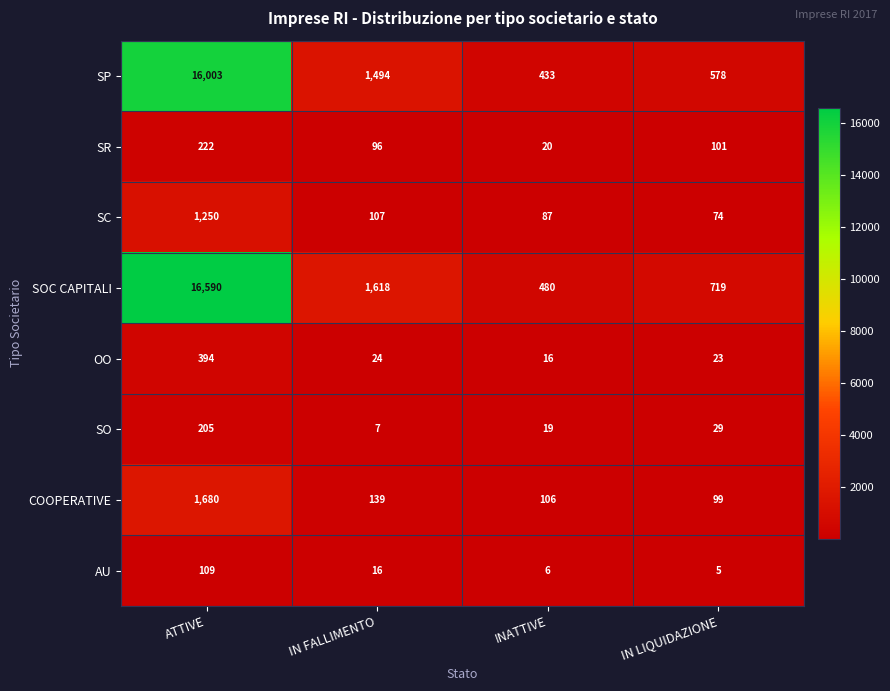

Which series has the widest spread of values?

SOC CAPITALI